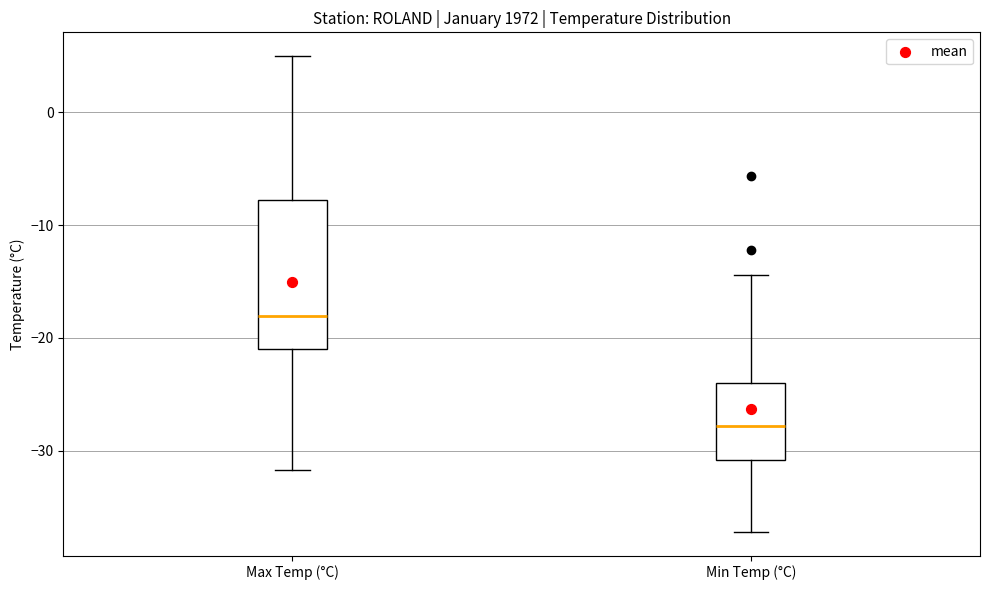

Which box is the tallest, from its lower edge to its upper edge?

Max Temp (°C)